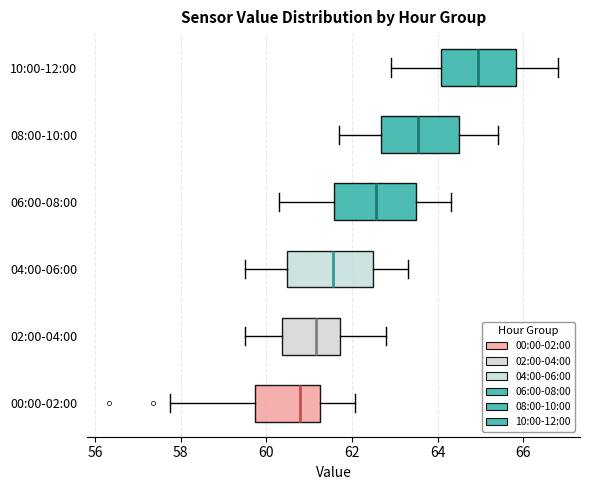

Which box has the furthest to the right median line?

10:00-12:00